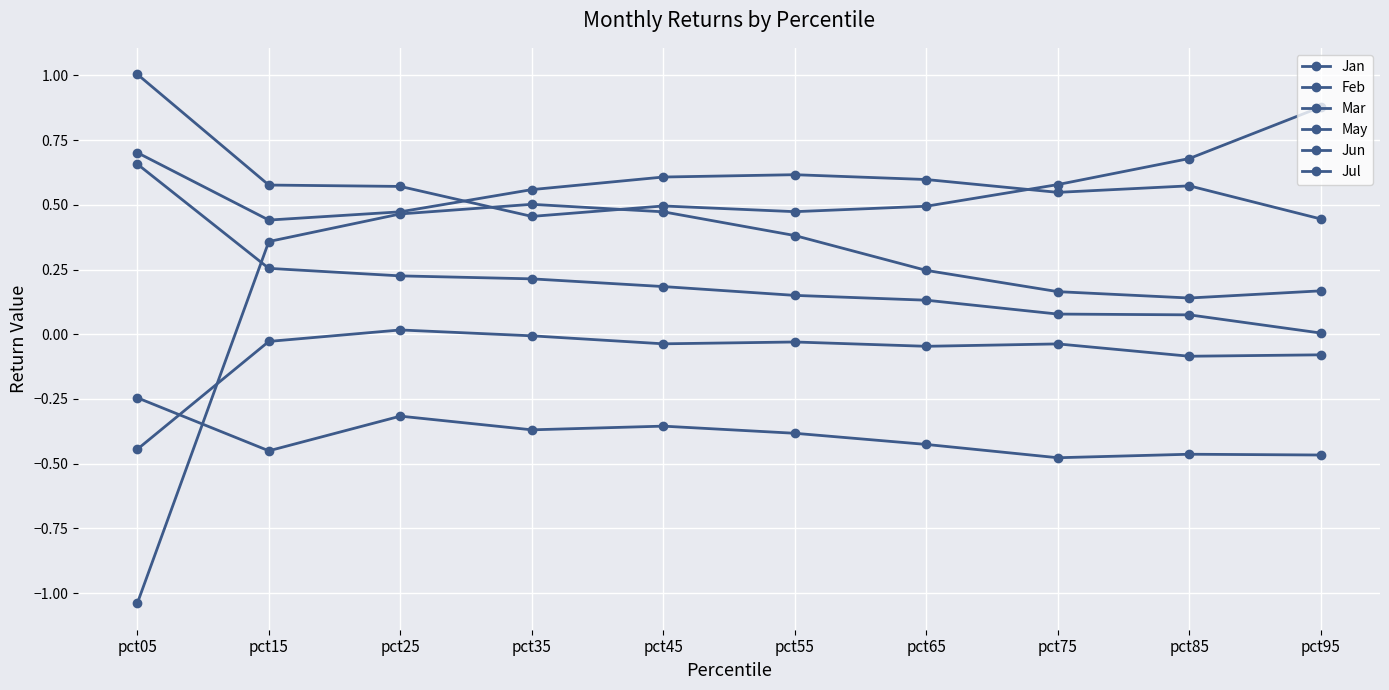

Is this an area chart (filled region under the line)?

No